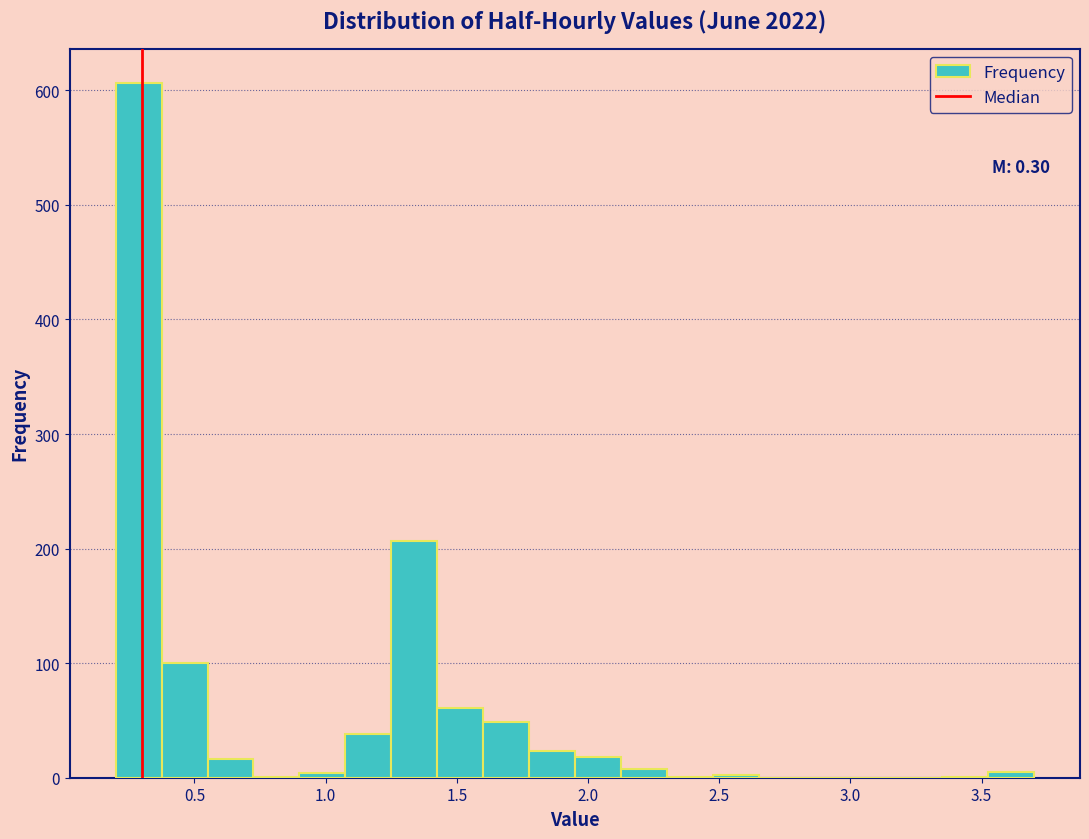

Around what value on the x-axis is the tallest bar? Give the approximate position of its centre, as read against the axis.

0.30